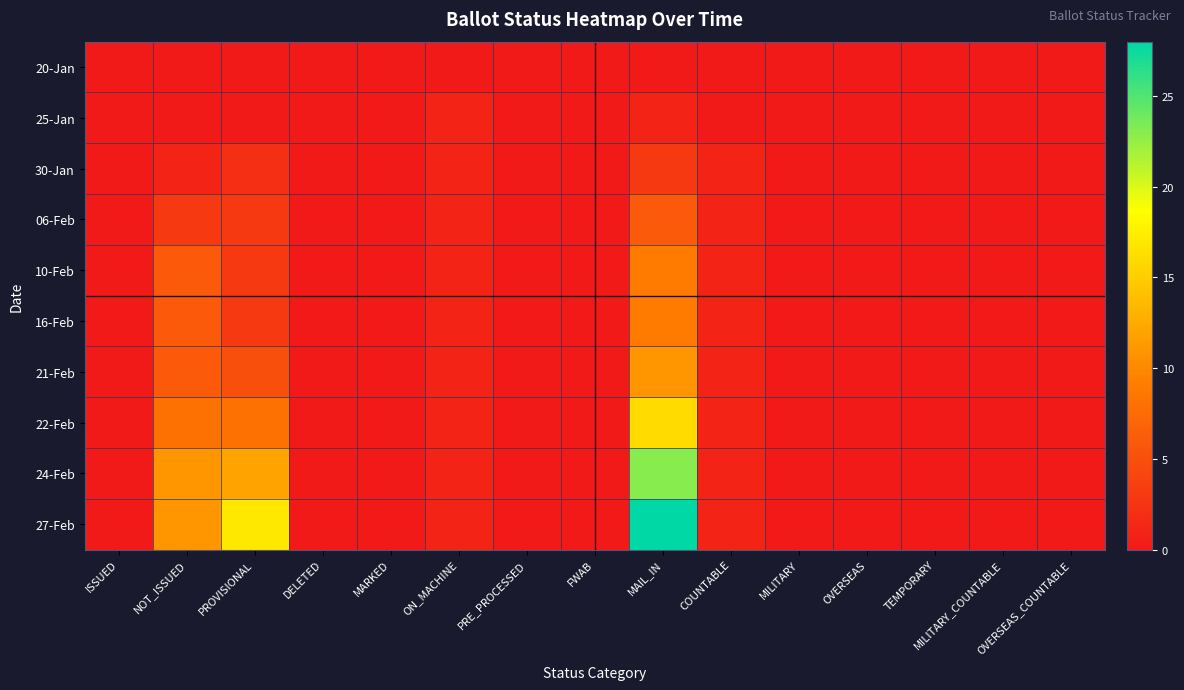

Between COUNTABLE and MARKED, which is larger?

COUNTABLE